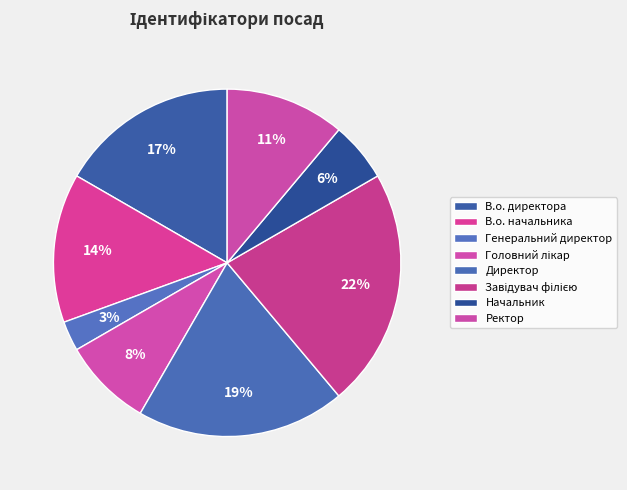

Count the number of slices in the pie.

8